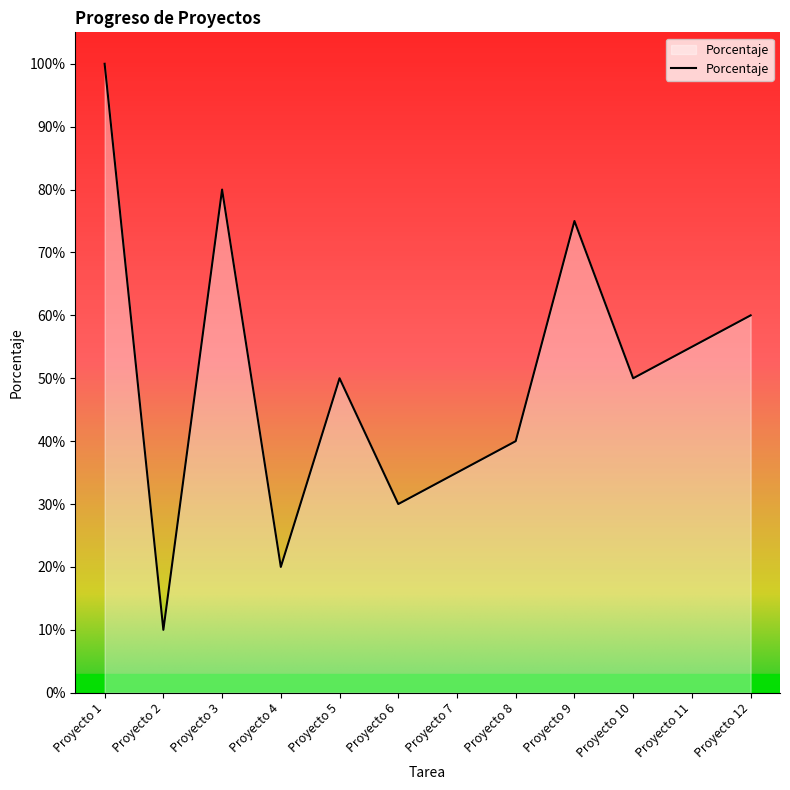

True or false: there are more than 2 points higher than both neighbors.

True